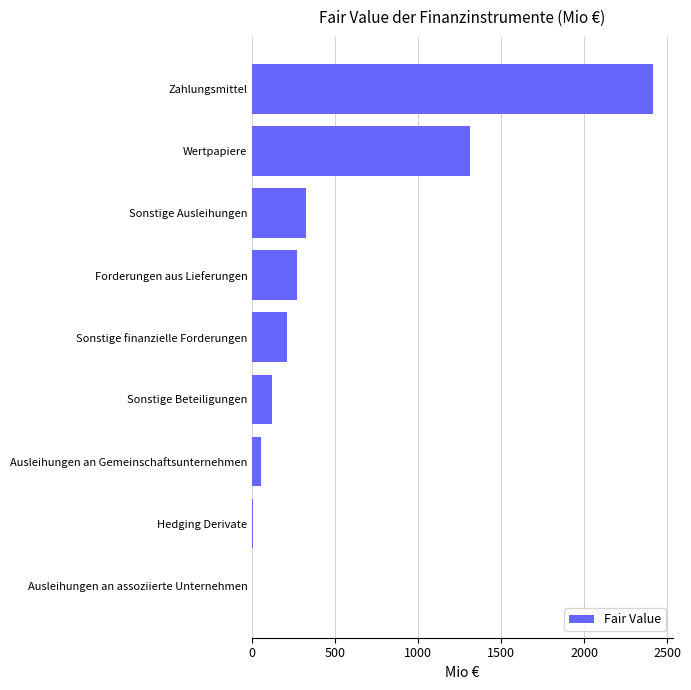

What is the sum of the values at Forderungen aus Lieferungen and Sonstige Beteiligungen?

389.4